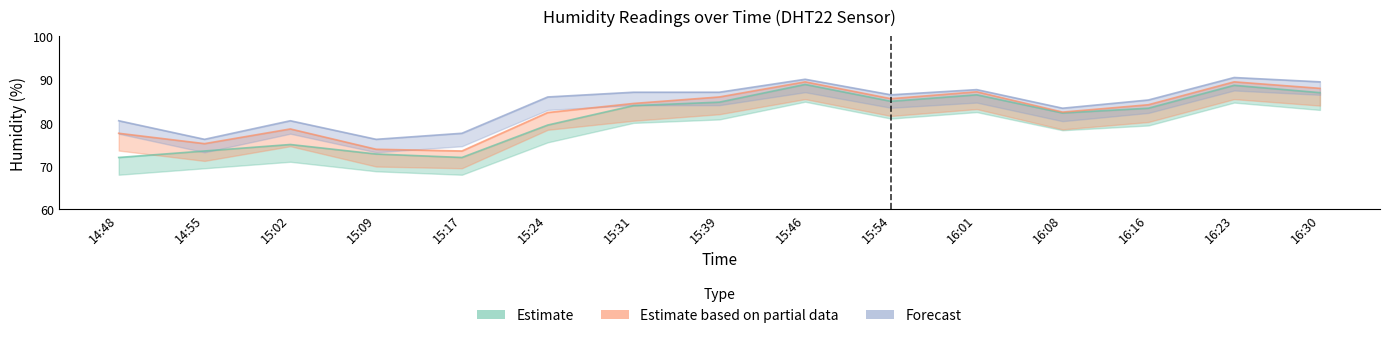

Reading left to right, what are all the values shown in this chart?

humidity_low: 72.0	73.5	75.0	72.8	72.0	79.5	84.0	84.8	88.9	85.0	86.5	82.3	83.4	88.7	87.0
humidity_mid: 77.6	75.2	78.6	73.9	73.5	82.4	84.5	86.0	89.5	85.6	87.2	82.5	84.2	89.5	88.0
humidity_high: 80.5	76.2	80.5	76.2	77.6	86.0	87.1	87.1	90.1	86.5	87.7	83.4	85.3	90.5	89.5